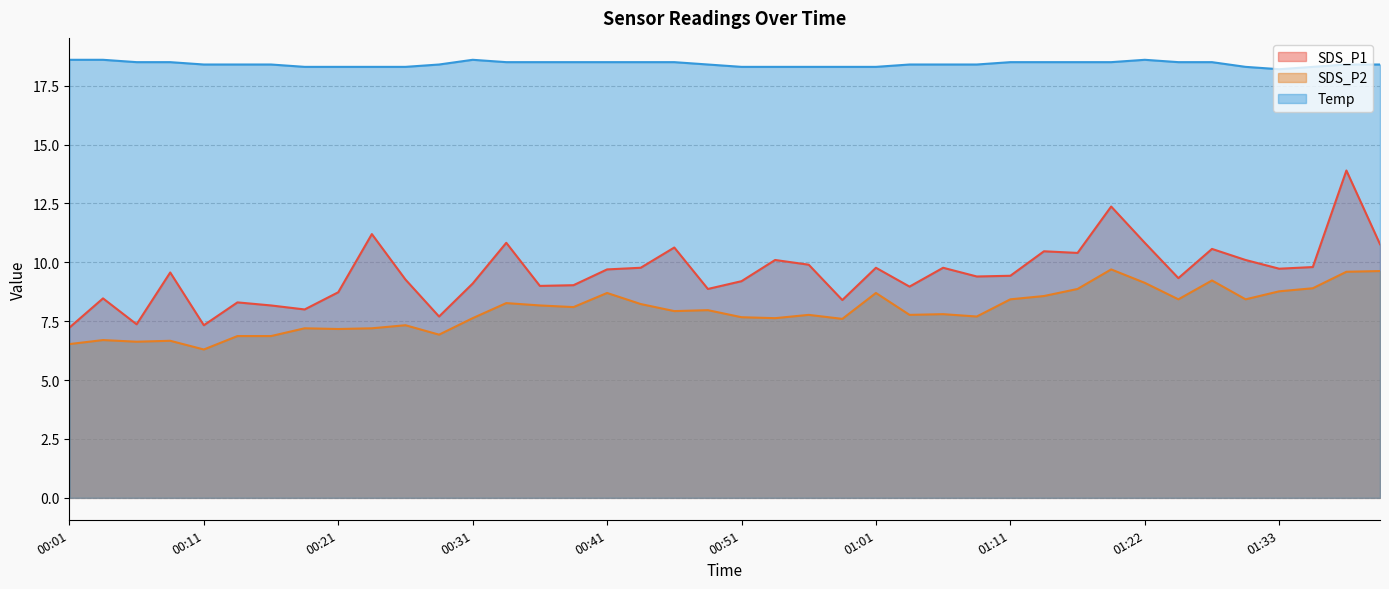

What is the greatest value displayed?

18.6